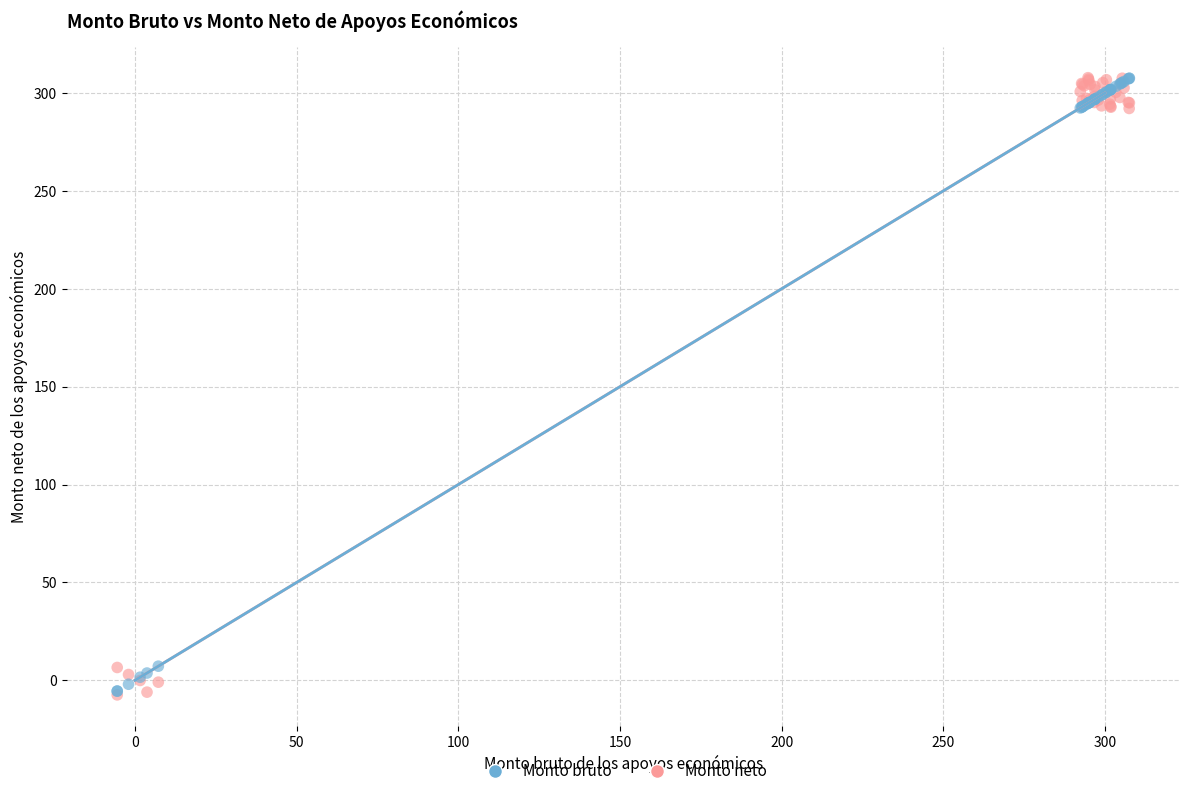

What are all the series names shown in the legend?

Monto bruto, Monto neto